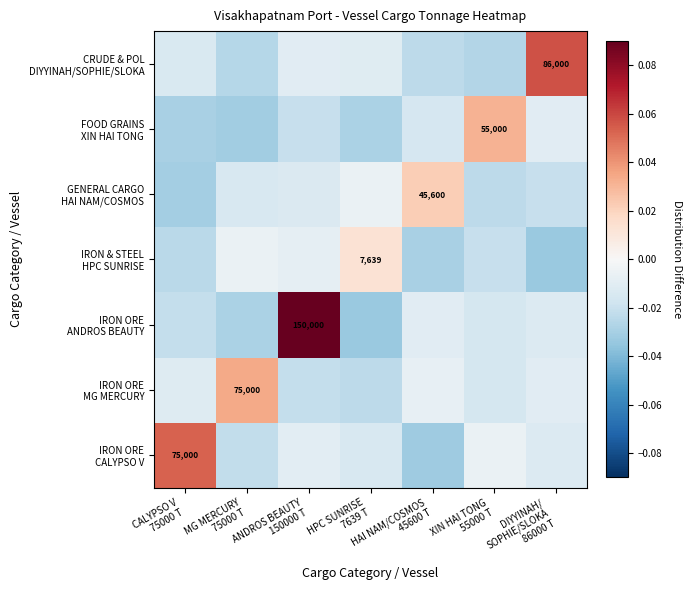

Is it true that IRON ORE CALYPSO V equals -0.0 at HAI NAM/COSMOS 45600 T?

False